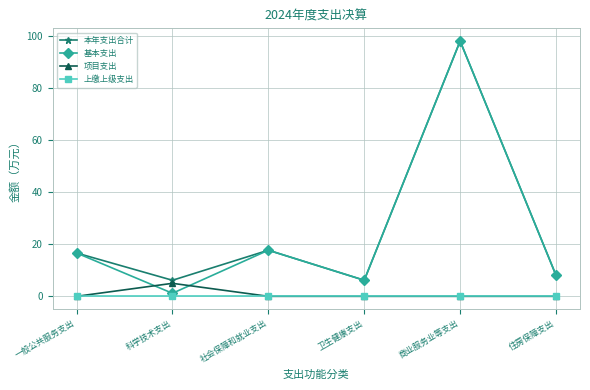

The 上缴上级支出 series shows 0.0 at 商业服务业等支出. True or false?

True